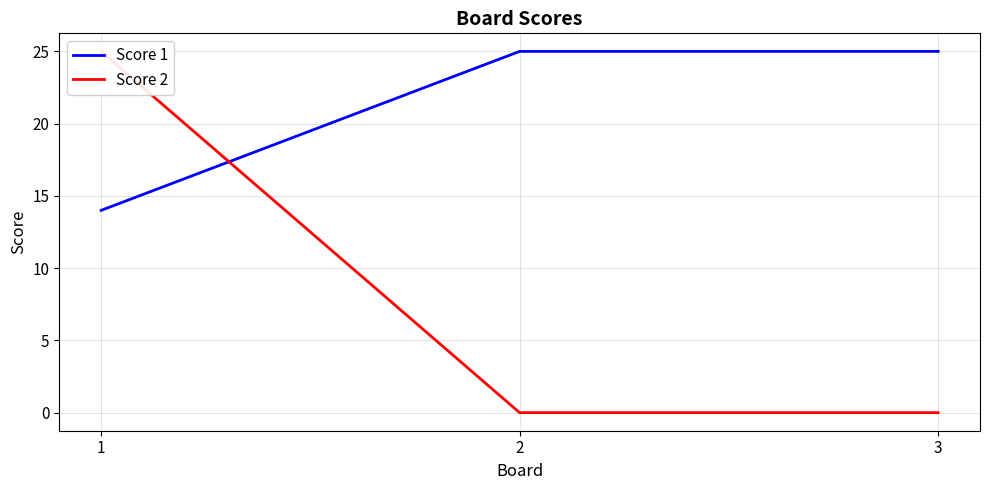

What is the value of the Score 2 point at the 1st from the left?

25